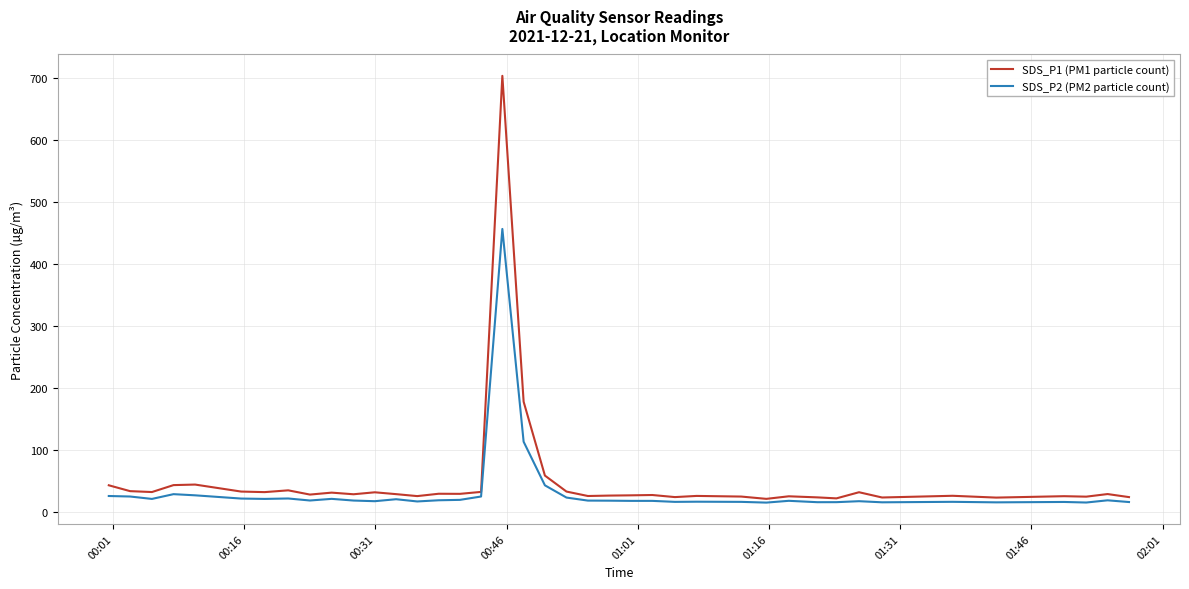

What is the lowest value of the SDS_P2 (PM2 particle count) series?

15.3